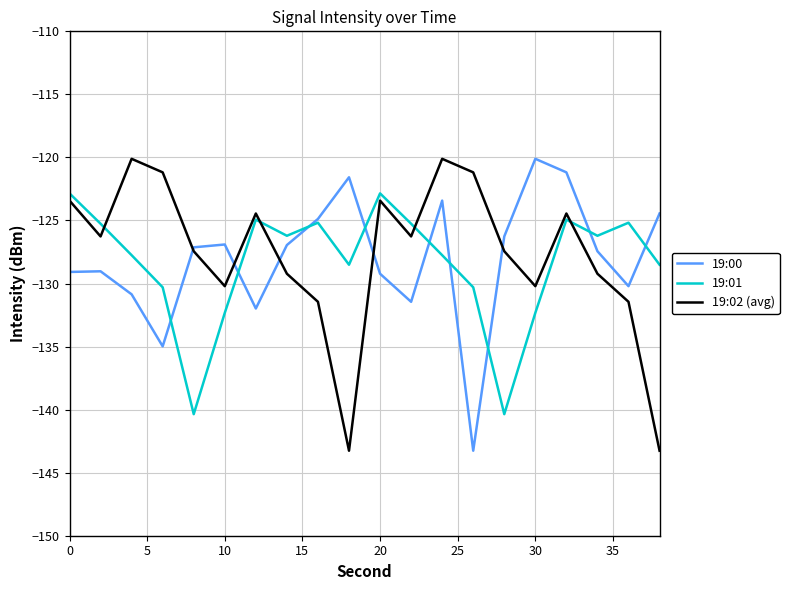

Which series ends up on top after the final intersection of 19:01 and 19:02 (avg)?

19:01